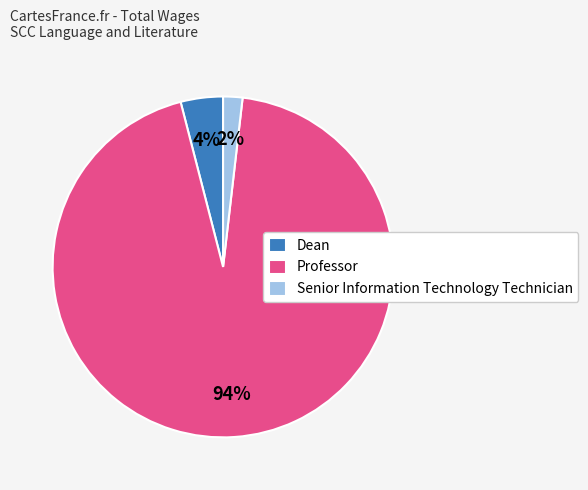

What is the largest slice in the pie chart?

Professor